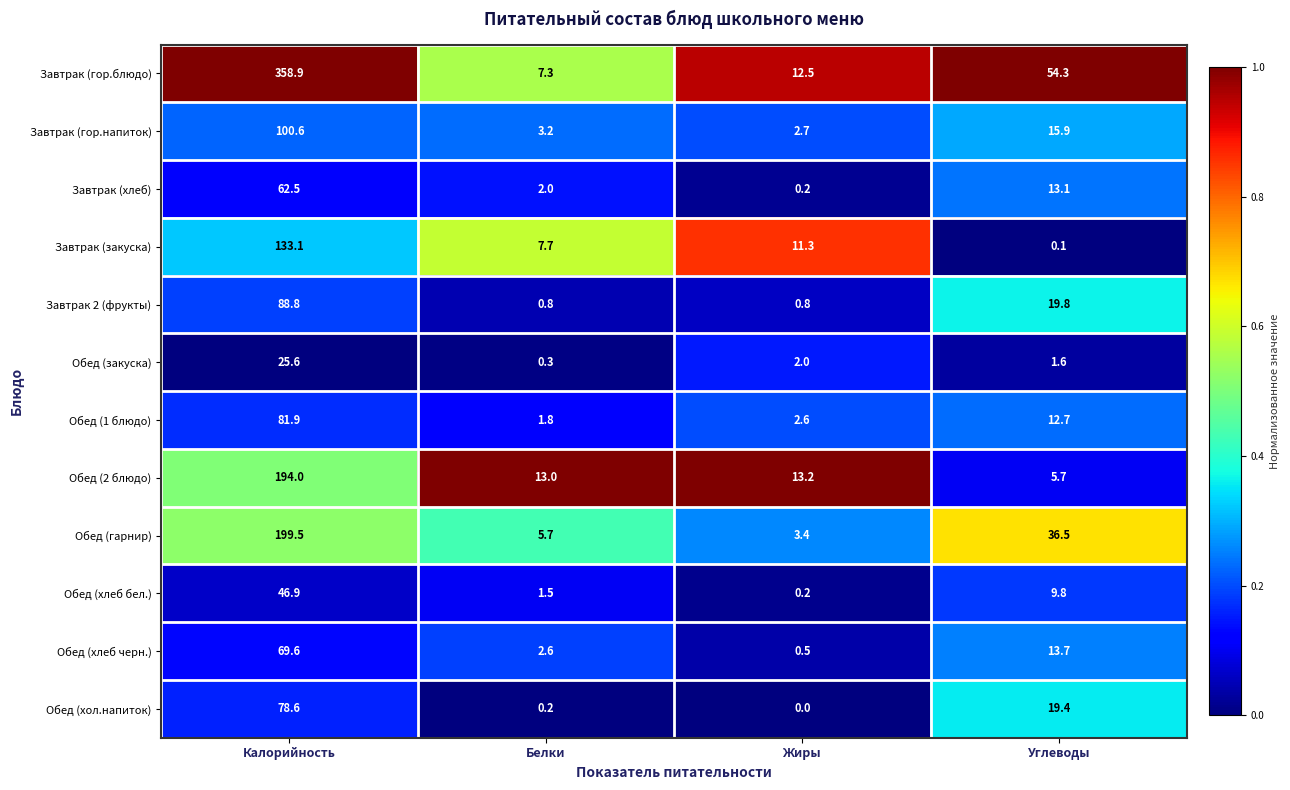

At which label does Завтрак (гор.блюдо) first exceed 54?

Калорийность